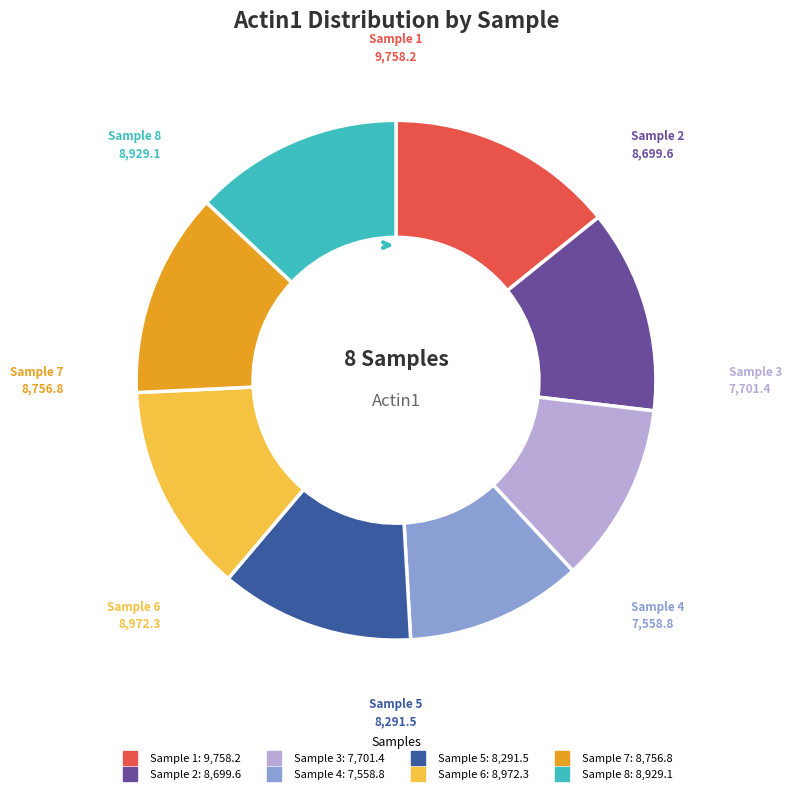

Is there a majority slice in this chart?

No